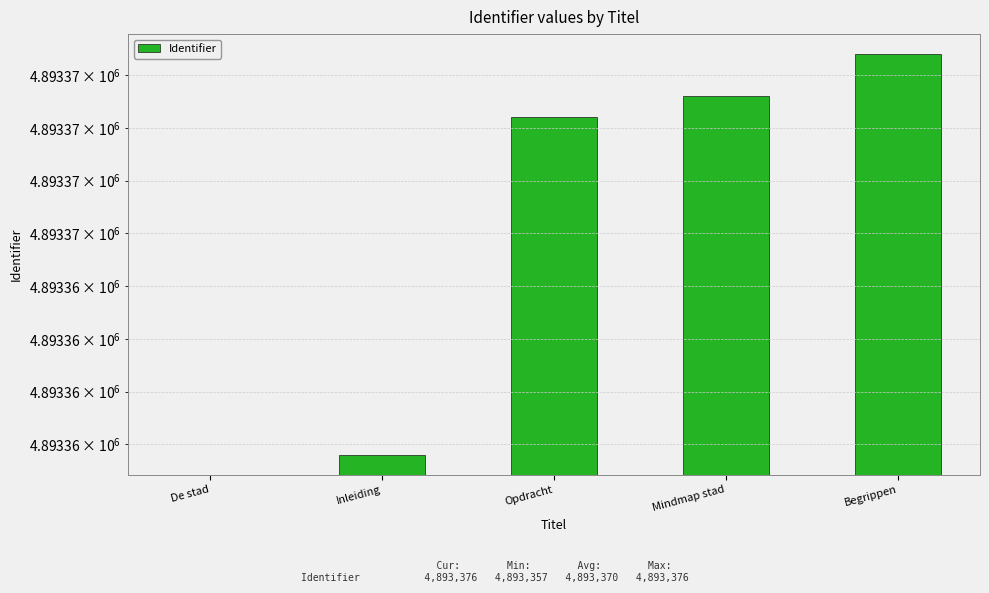

What is the difference between the second highest and second lowest values?

17